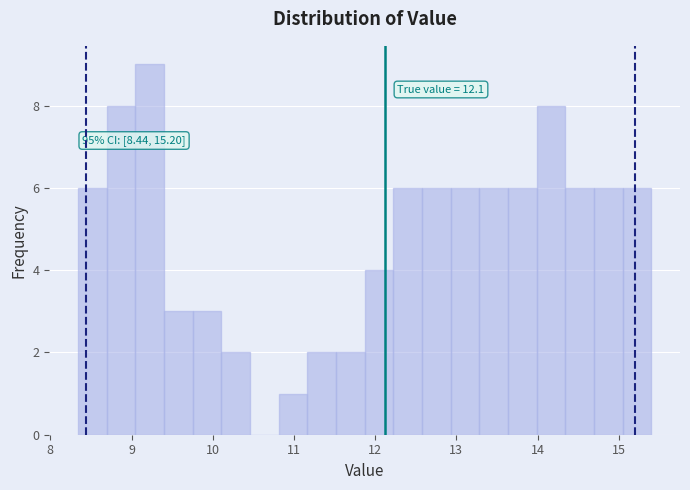

Read against the x-axis, roughly where is the centre of the tallest bar?

9.2